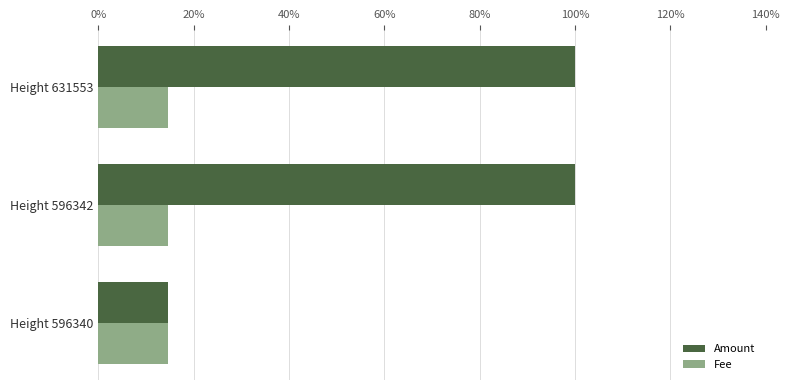

List the series in order of their overall mean, lowest first.

Fee, Amount